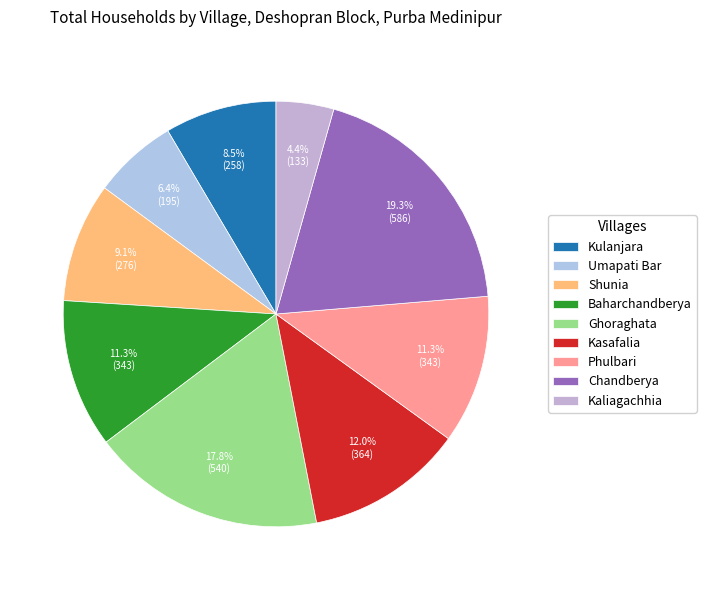

Which has a higher value, Baharchandberya or Kulanjara?

Baharchandberya